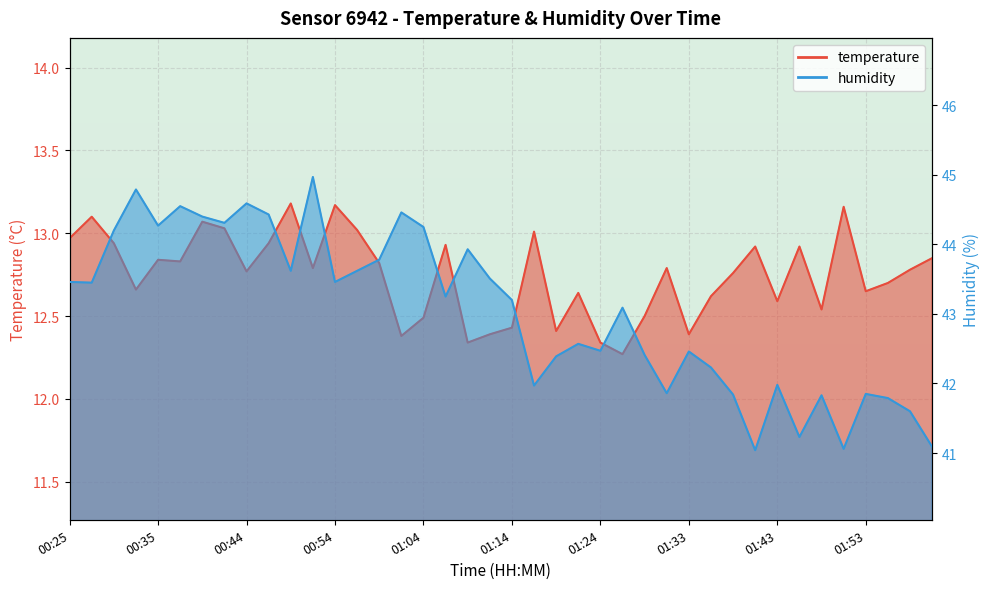

List the labels in order of temperature value, smallest first.

01:26, 01:09, 01:24, 01:02, 01:11, 01:33, 01:19, 01:14, 01:04, 01:29, 01:48, 01:43, 01:36, 01:21, 01:53, 00:32, 01:55, 01:38, 00:44, 02:01, 00:52, 01:31, 00:59, 00:37, 00:35, 02:04, 01:41, 01:46, 01:07, 00:30, 00:47, 00:25, 01:16, 00:57, 00:42, 00:40, 00:27, 01:51, 00:54, 00:49